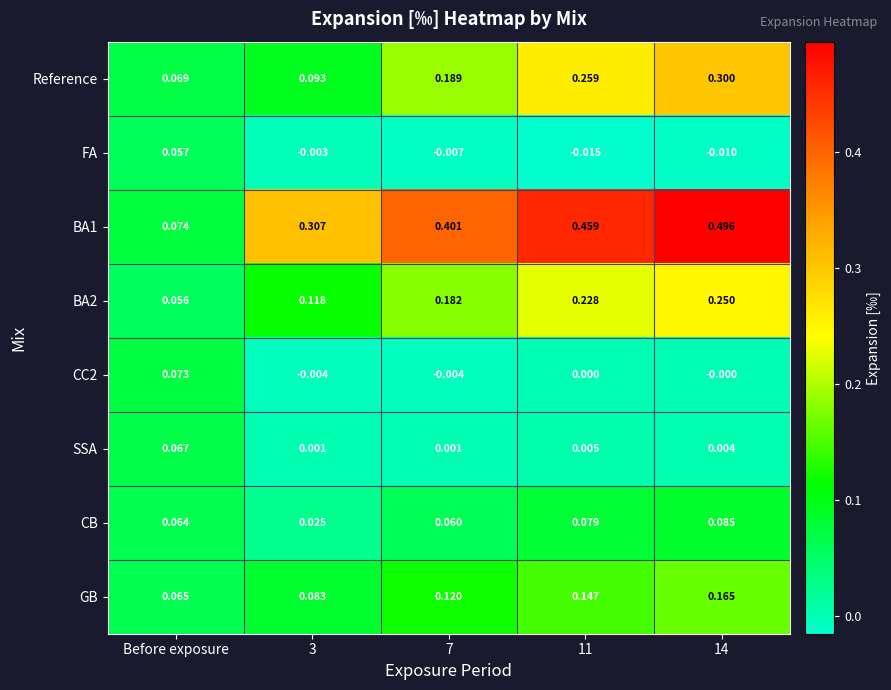

Which category has the lowest value across all series?

11